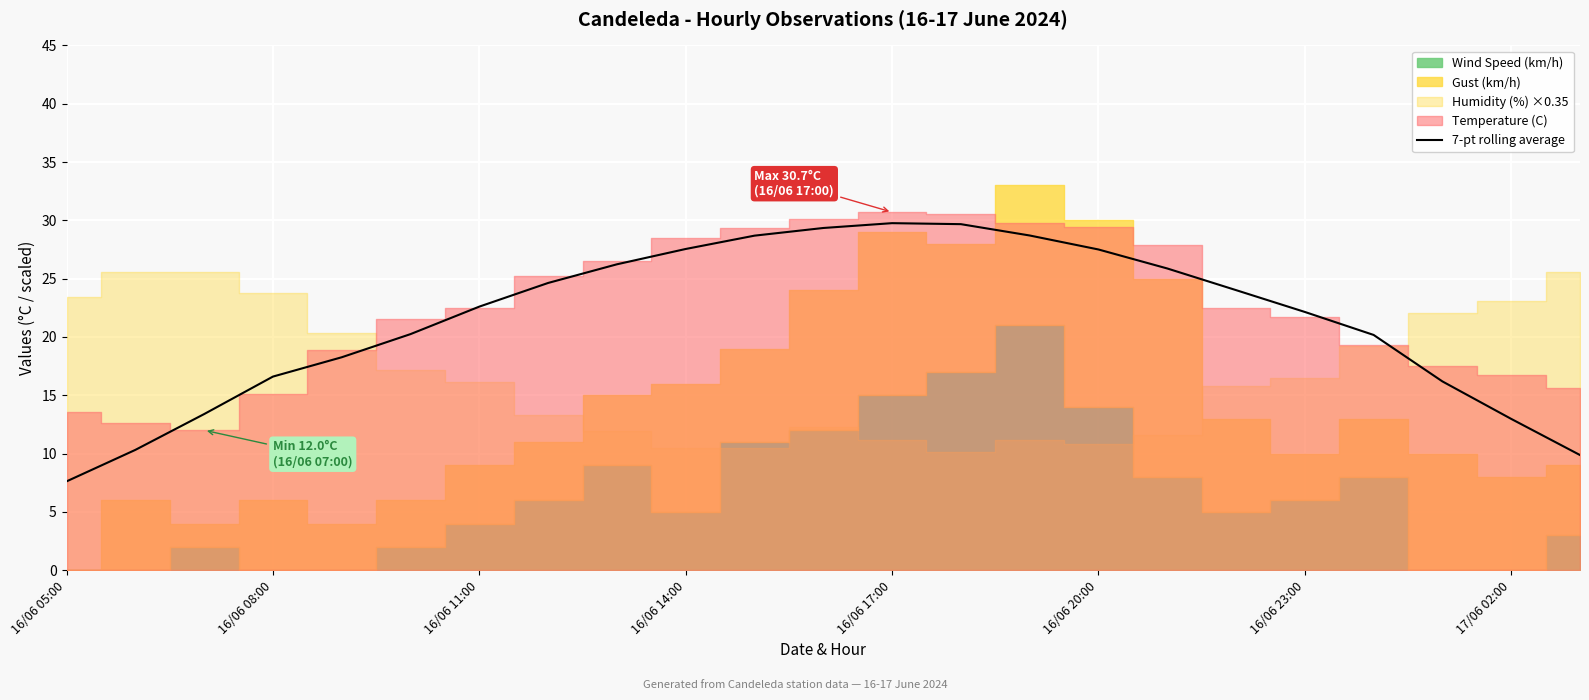

True or false: 7-pt rolling average has a value of 7.4 at 16/06 08:00.

False